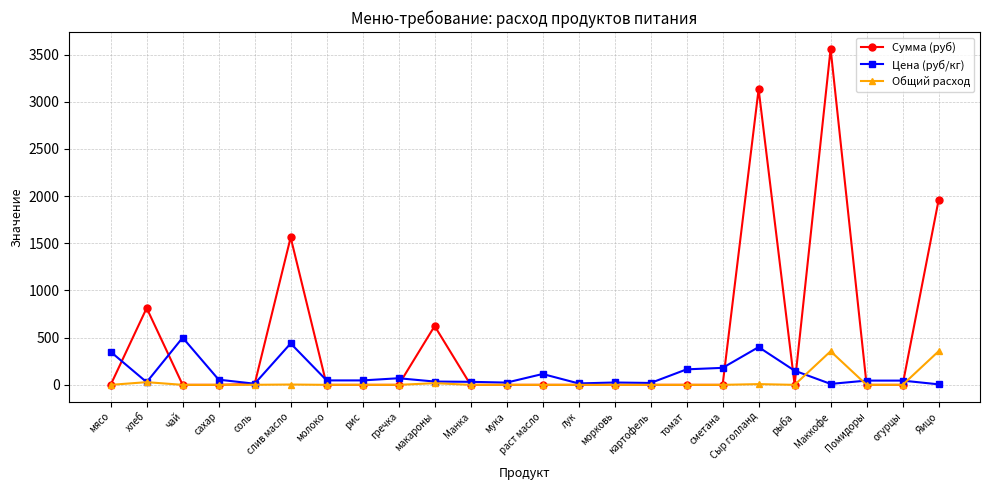

List the series in order of their overall mean, highest first.

Сумма (руб), Цена (руб/кг), Общий расход